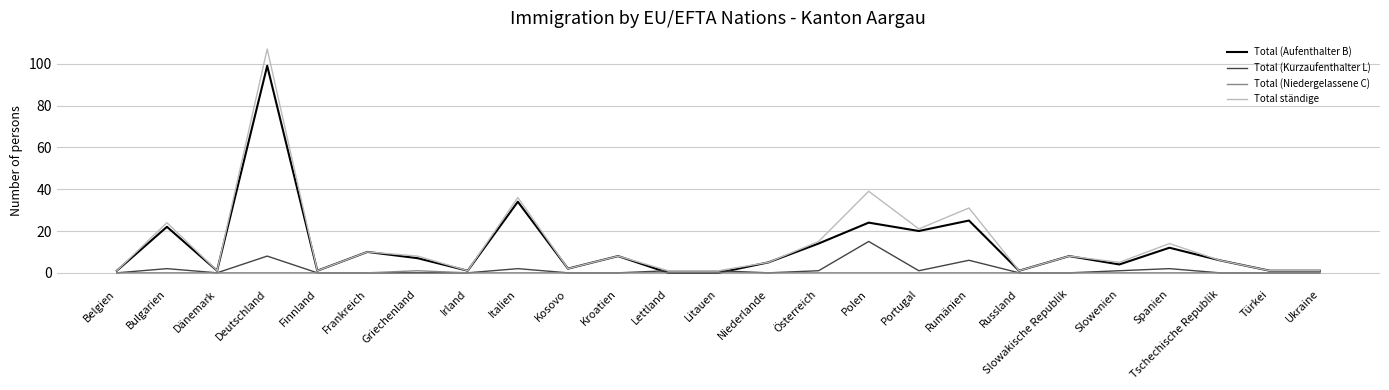

Is it true that Total (Kurzaufenthalter L) equals 4 at Deutschland?

False